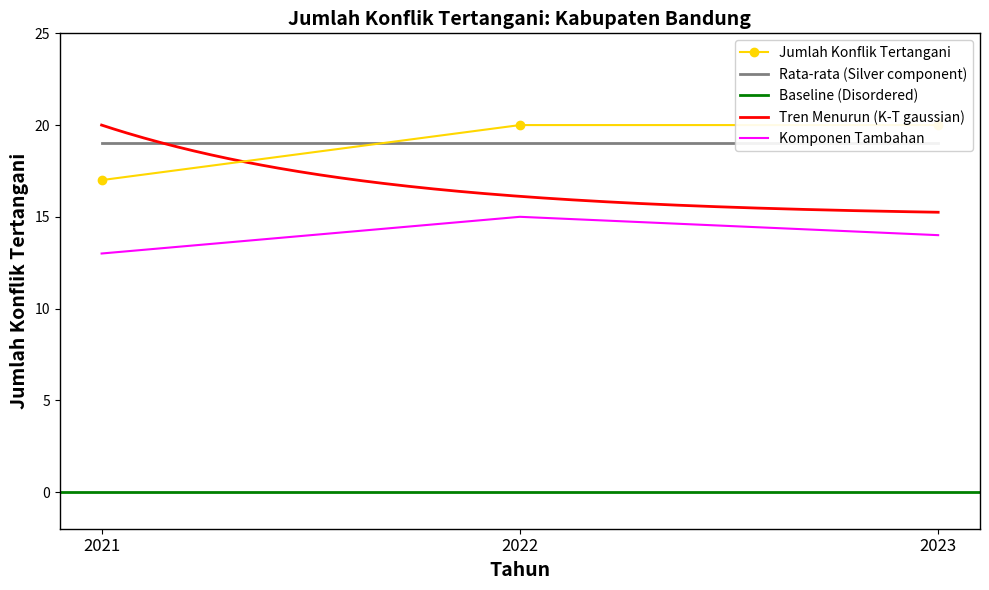

What is the sum of the values at 2022 and 2023?

40